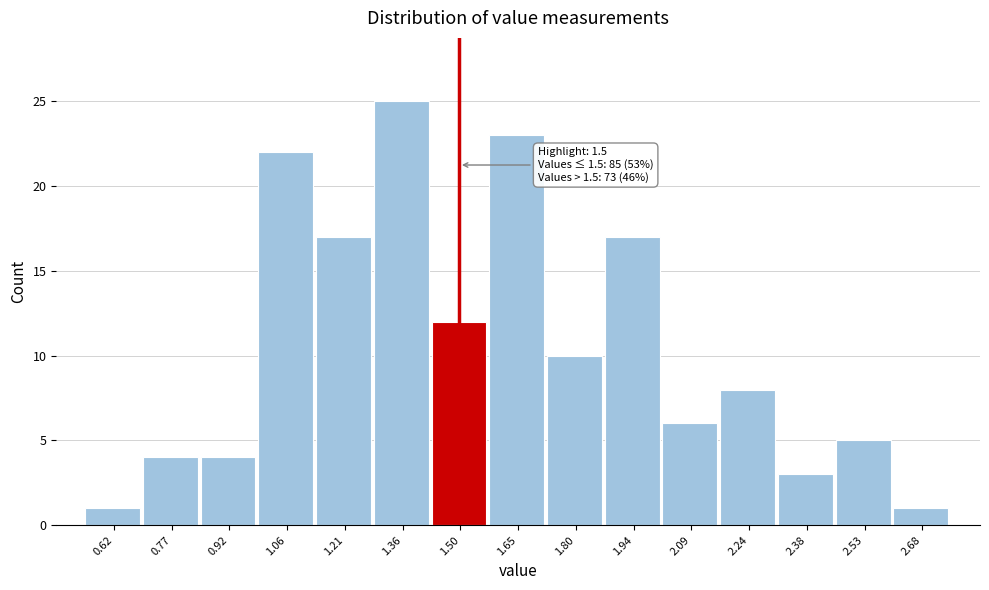

Over which range of the x-axis is the bar tallest?

1.28 to 1.44